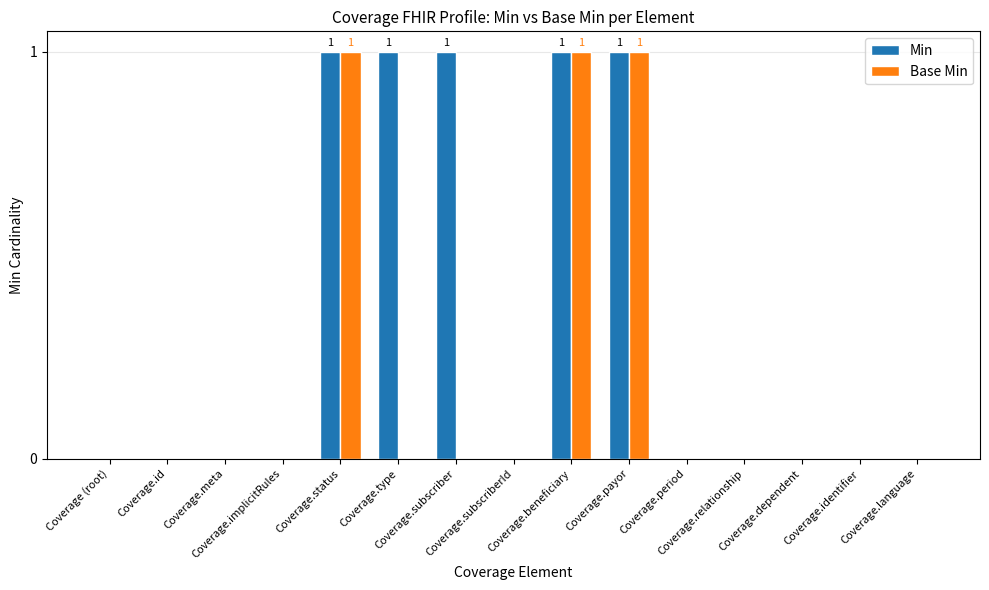

Which series has the largest total across all categories?

Min